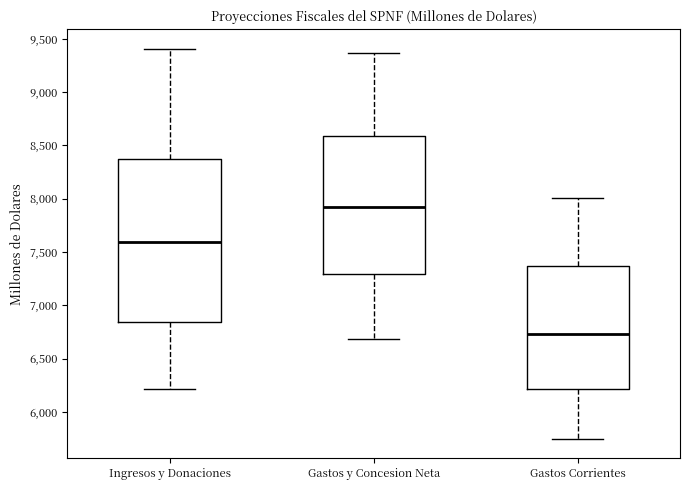

Comparing the boxes themselves (not the whiskers), which one is the tallest?

Ingresos y Donaciones